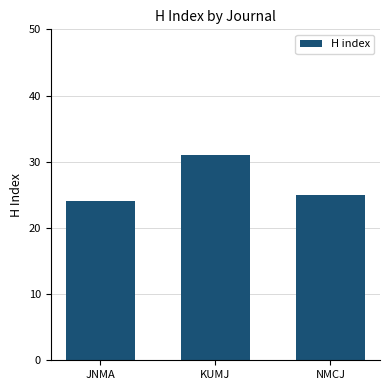

Is it true that the value at JNMA is 24?

True